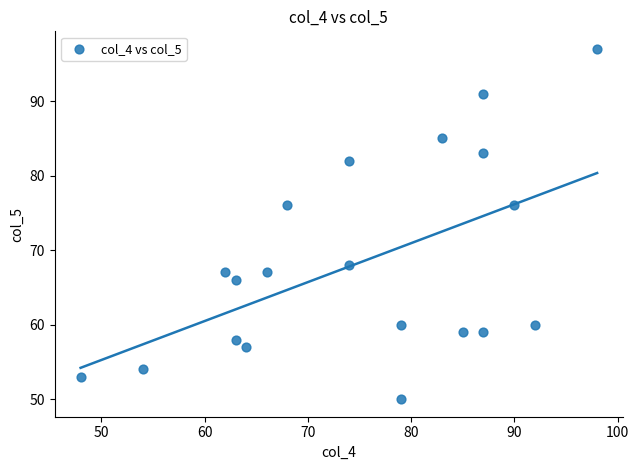

What is the range of X values (max minus min)?

50